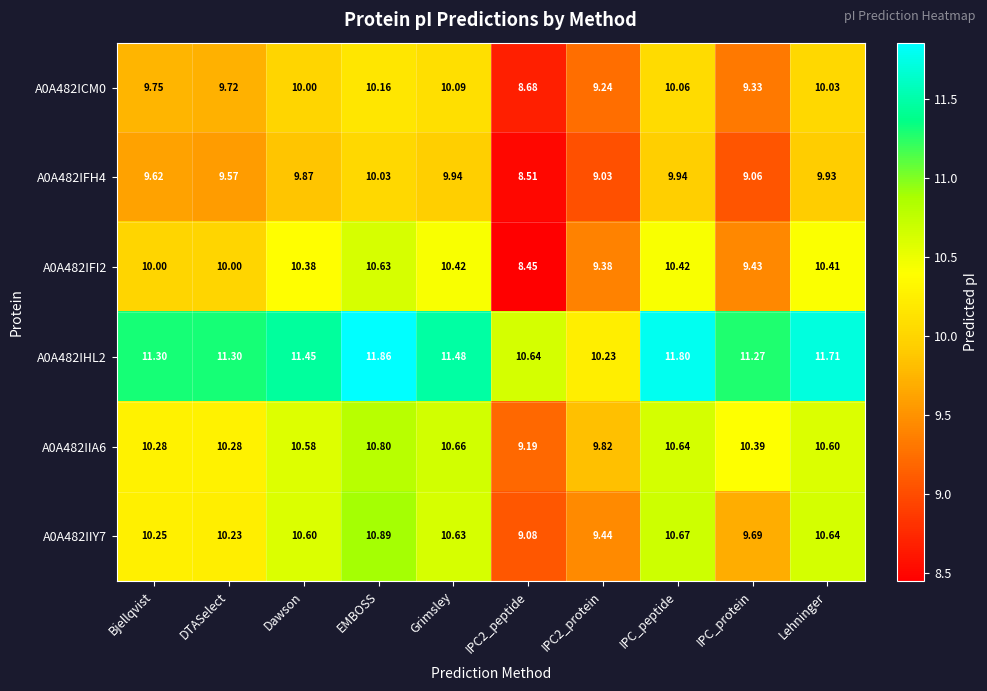

How many categories are shown in the chart?

10